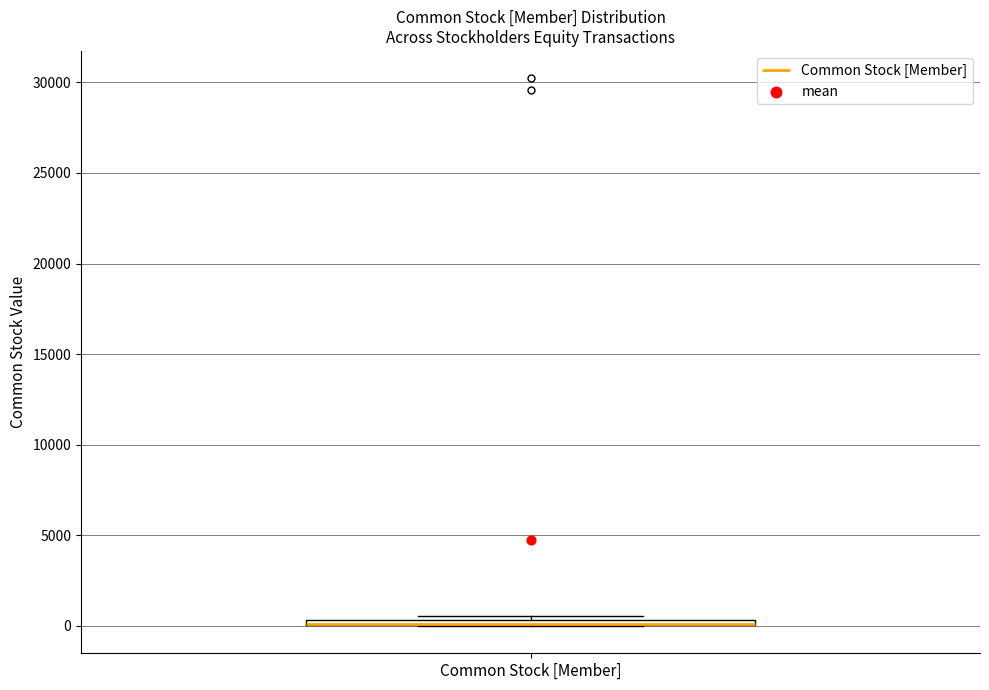

Where is the lower edge of the box for Common Stock [Member] on the y-axis? The values are not printed on the chart, so give them approximately, as read against the axis.

0